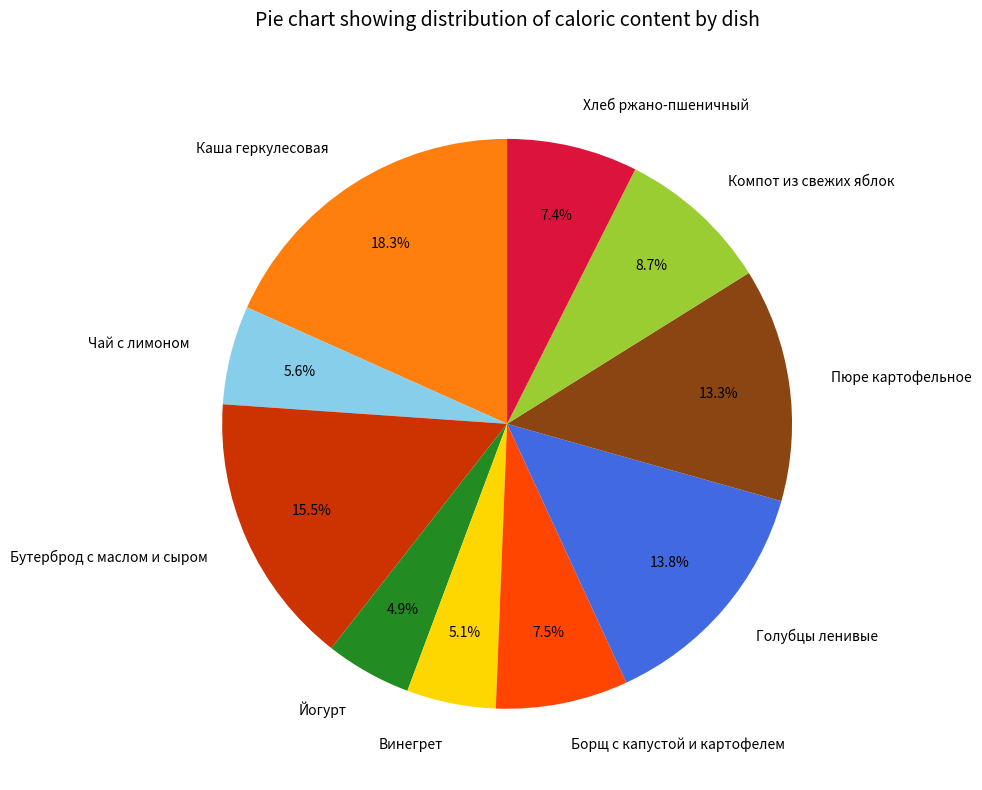

Is it true that Пюре картофельное is 13% of the pie?

True